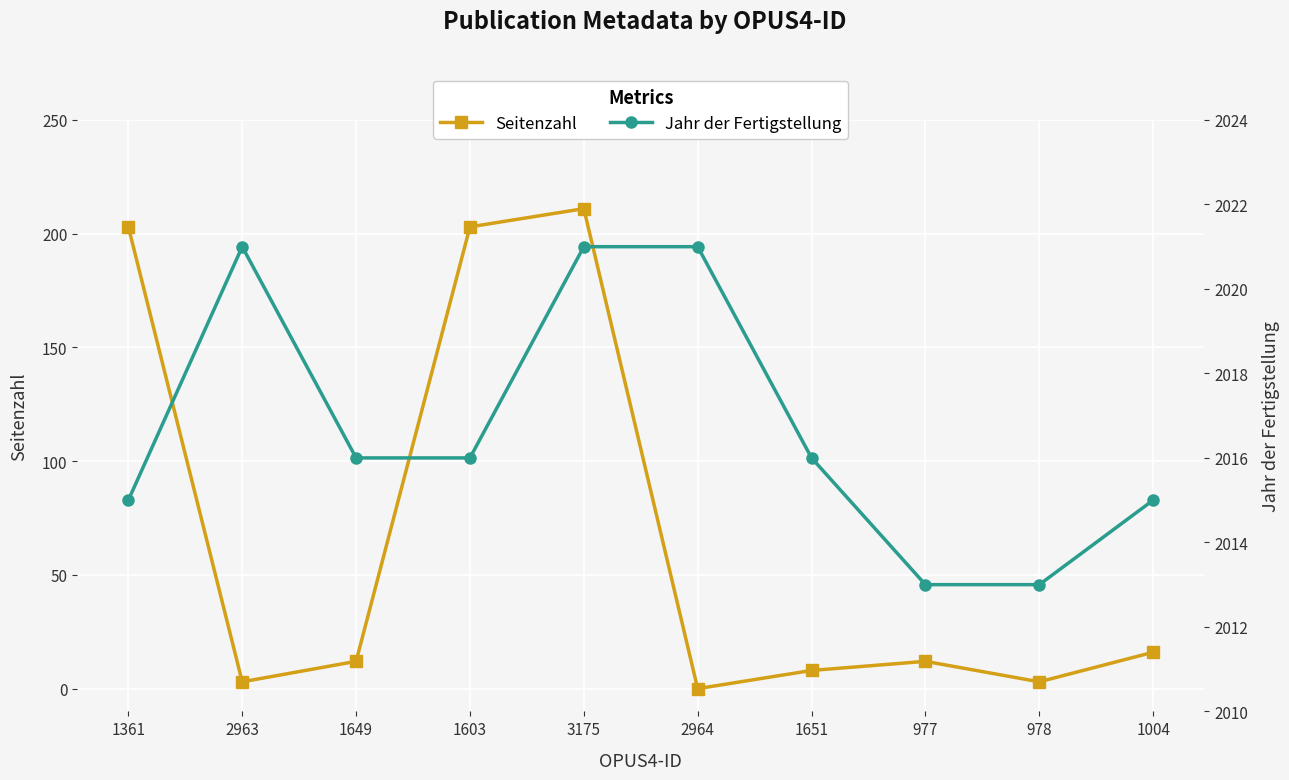

Which category has the lowest value across all series?

2964